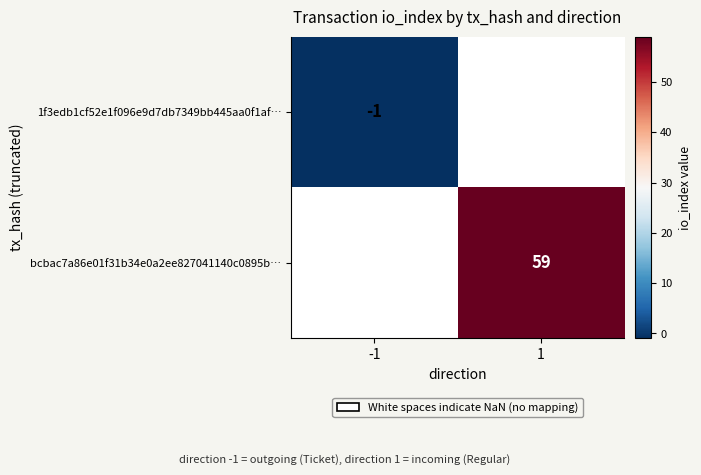

Is it true that bcbac7a86e01f31b34e0a2ee827041140c0895b… equals 19 at 1?

False